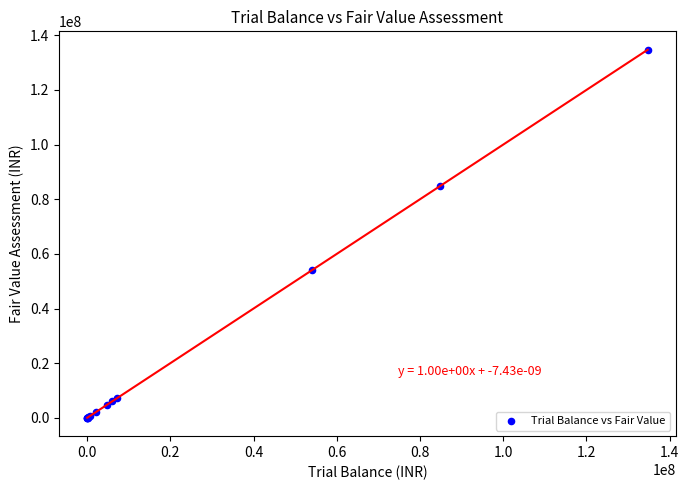

What Y value in the scatter plot is closest to 67373273?

54082800.0